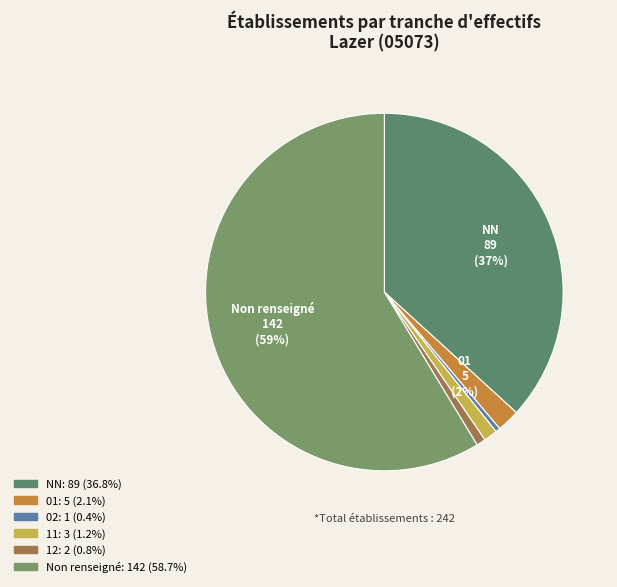

Count the number of slices in the pie.

6